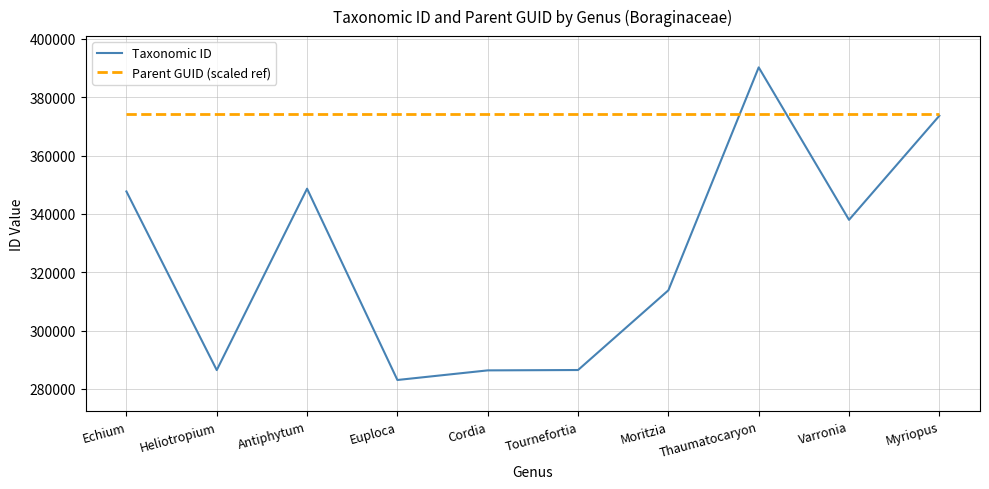

Is it true that Taxonomic ID equals 455765.5 at Heliotropium?

False